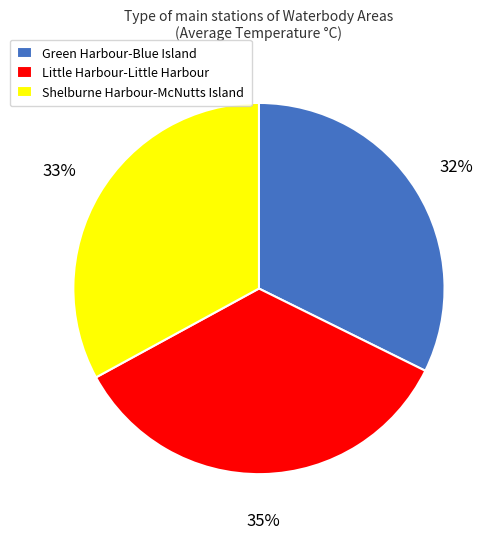

The Green Harbour-Blue Island slice represents 26% of the pie. True or false?

False